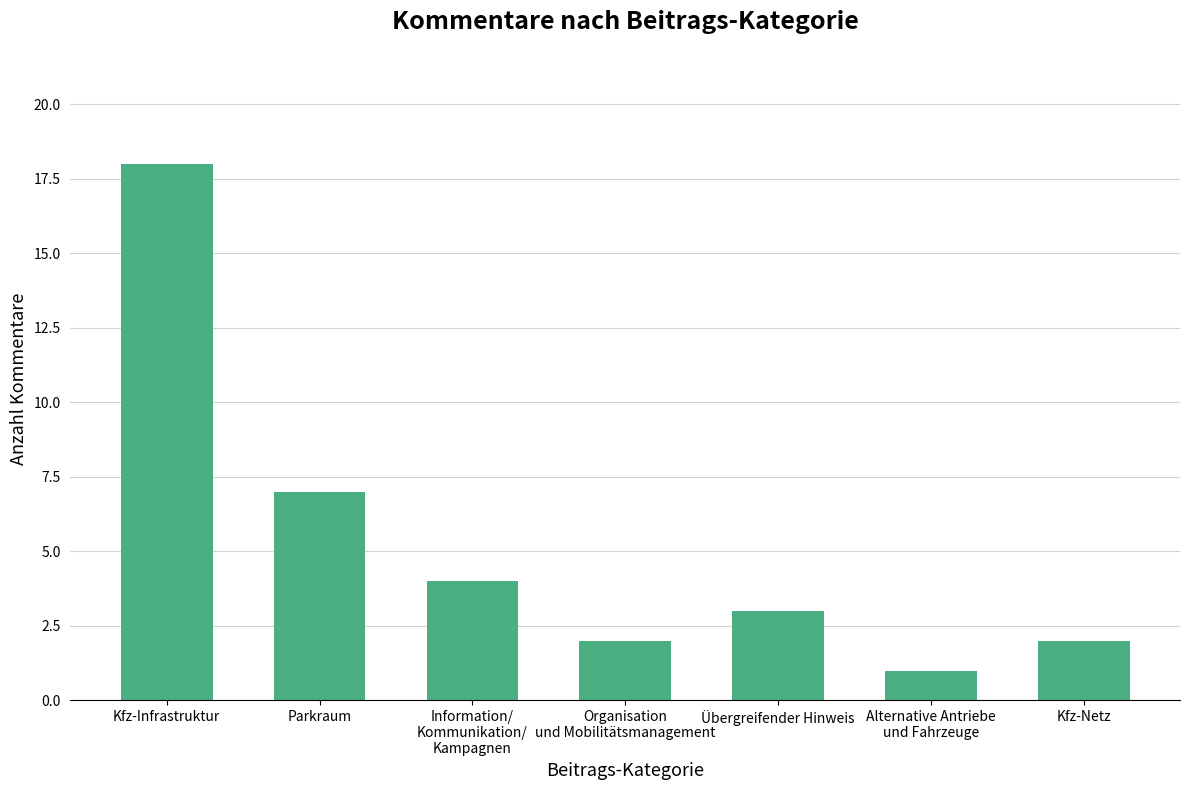

What is the sum of all values?

37